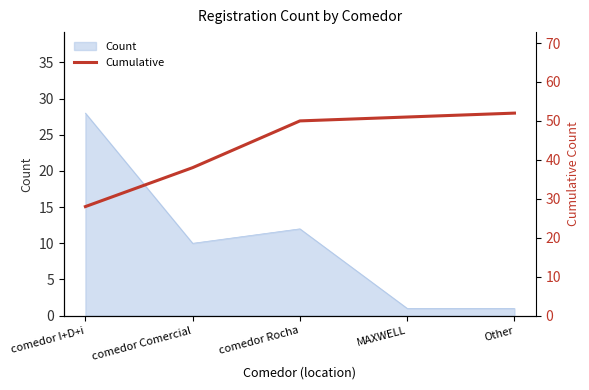

What is the value of the 2nd point from the left?

38